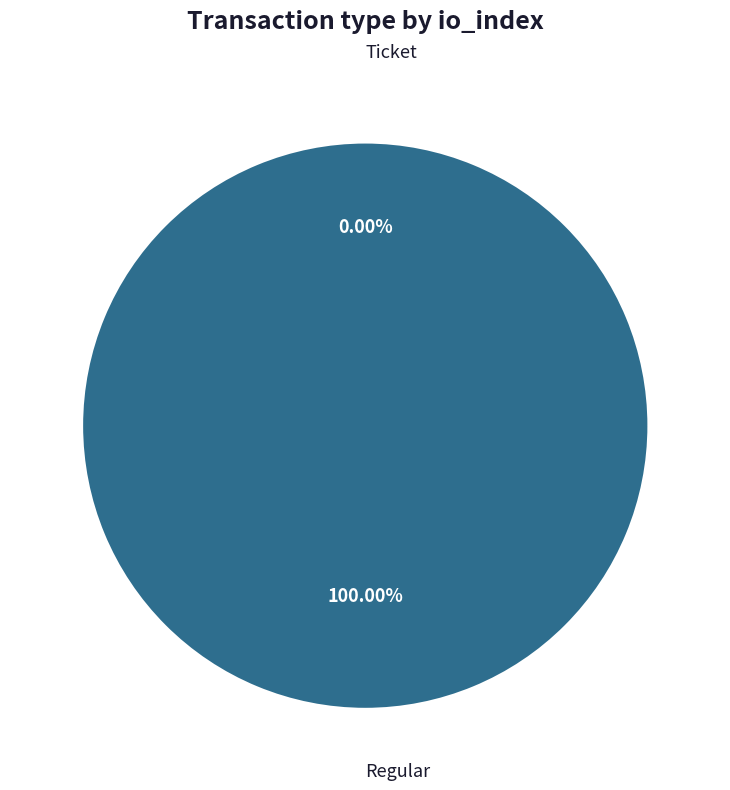

To the nearest percent, what is the average slice percentage?

50%